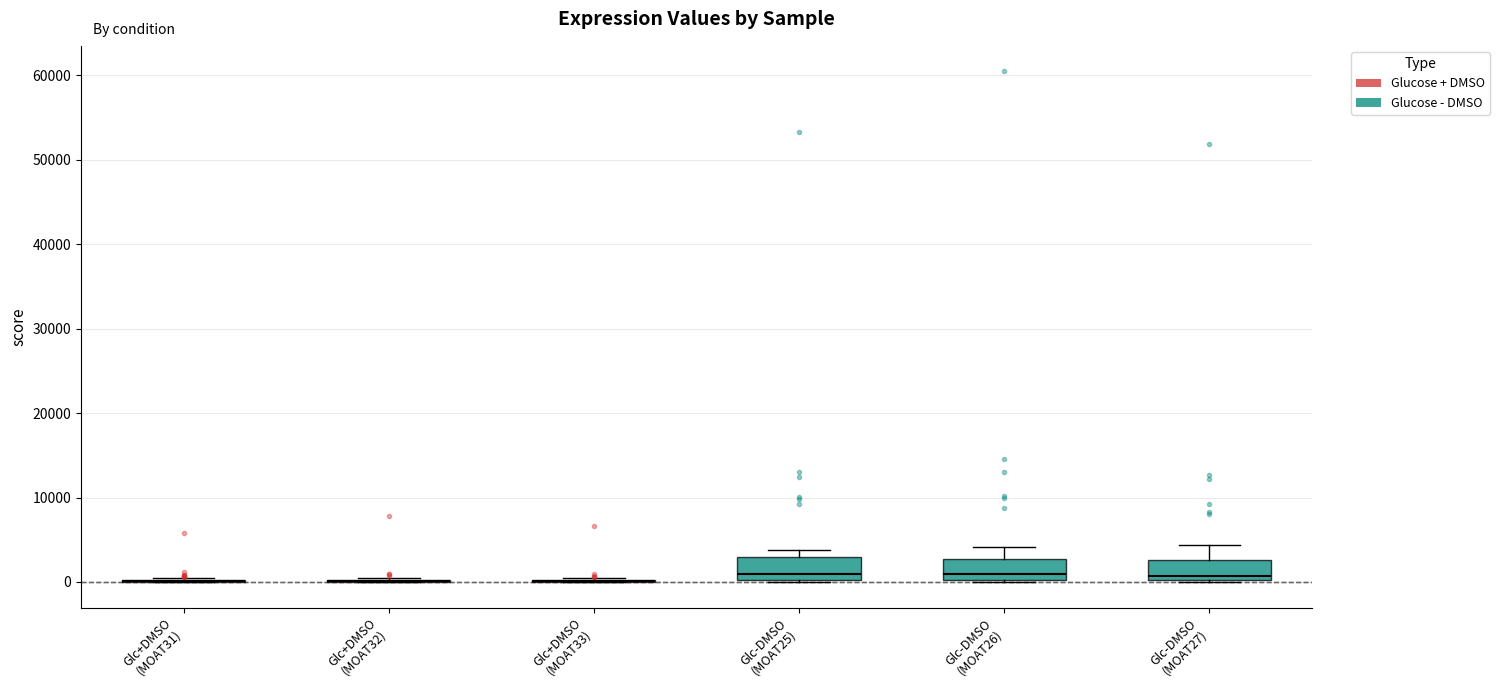

Reading left to right, transcribe this box plot: for each box, give where its median line is, the range the box spans, and where its two whiskers end, as read against the y-axis. The values are not printed on the chart, so give them approximately, as read against the axis.

Glc+DMSO (MOAT31): box collapsed to a line at 0, whiskers 0 to 0
Glc+DMSO (MOAT32): box collapsed to a line at 0, whiskers 0 to 0
Glc+DMSO (MOAT33): box collapsed to a line at 0, whiskers 0 to 0
Glc-DMSO (MOAT25): median 1000, box 0 to 3000, whiskers 0 to 4000
Glc-DMSO (MOAT26): median 1000, box 0 to 3000, whiskers 0 to 4000
Glc-DMSO (MOAT27): median 1000, box 0 to 3000, whiskers 0 to 4000